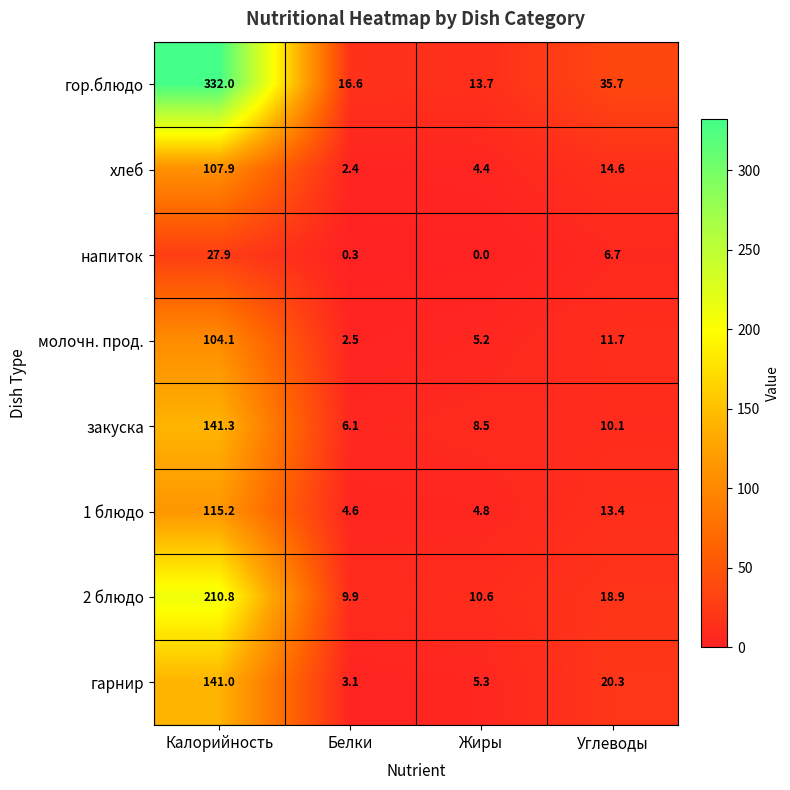

Which series has the largest total across all categories?

гор.блюдо